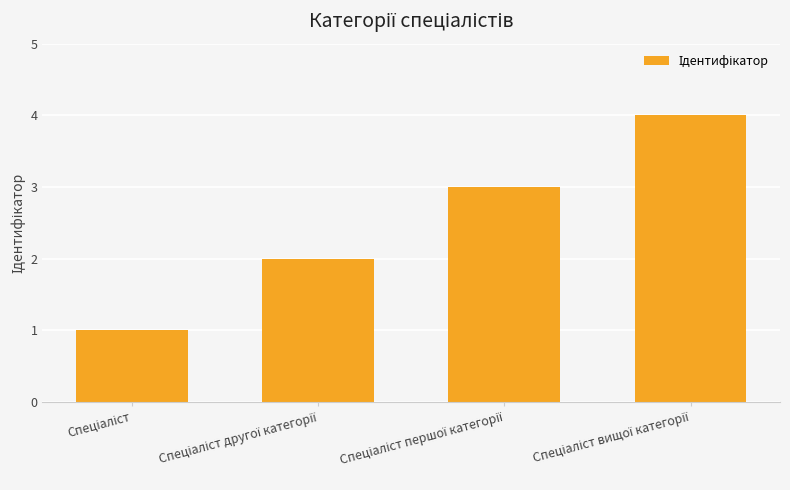

Does the chart contain stacked bars?

No